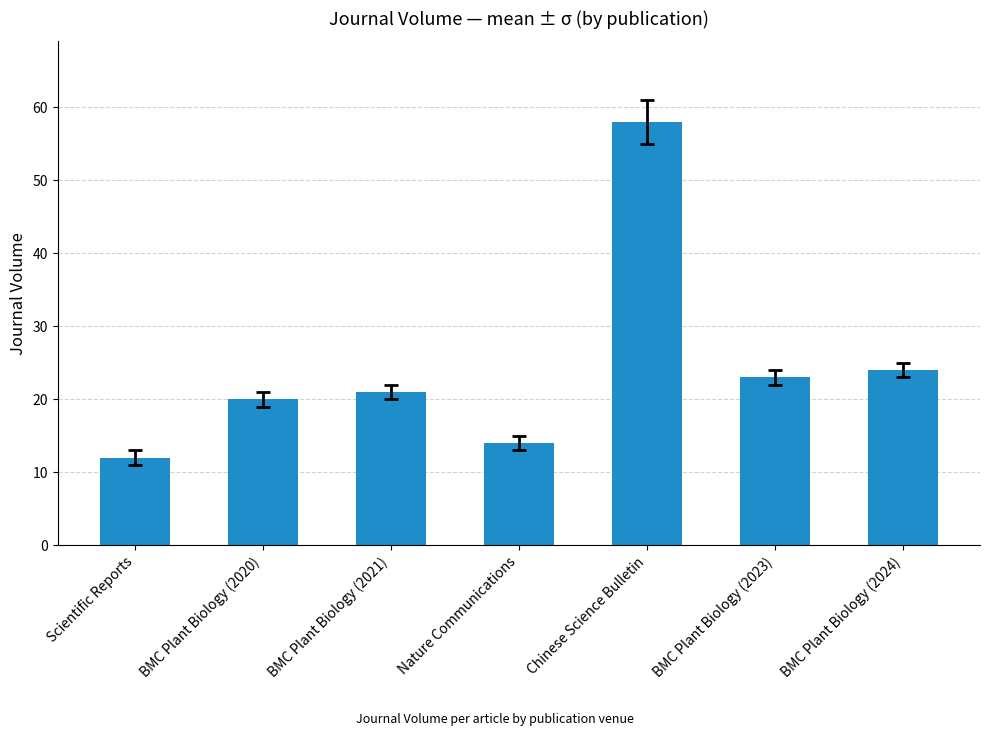

Is it true that the value at Chinese Science Bulletin is 92?

False